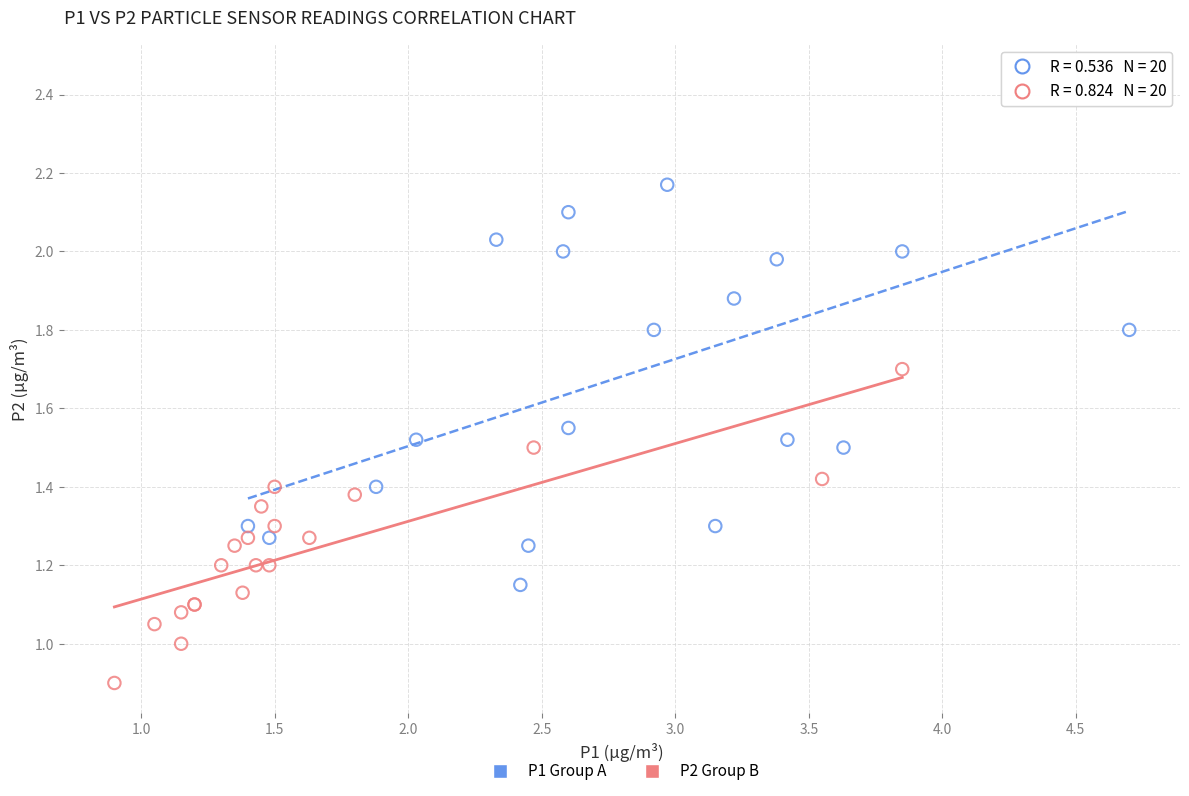

Which series contains the highest Y value?

P1 Group A